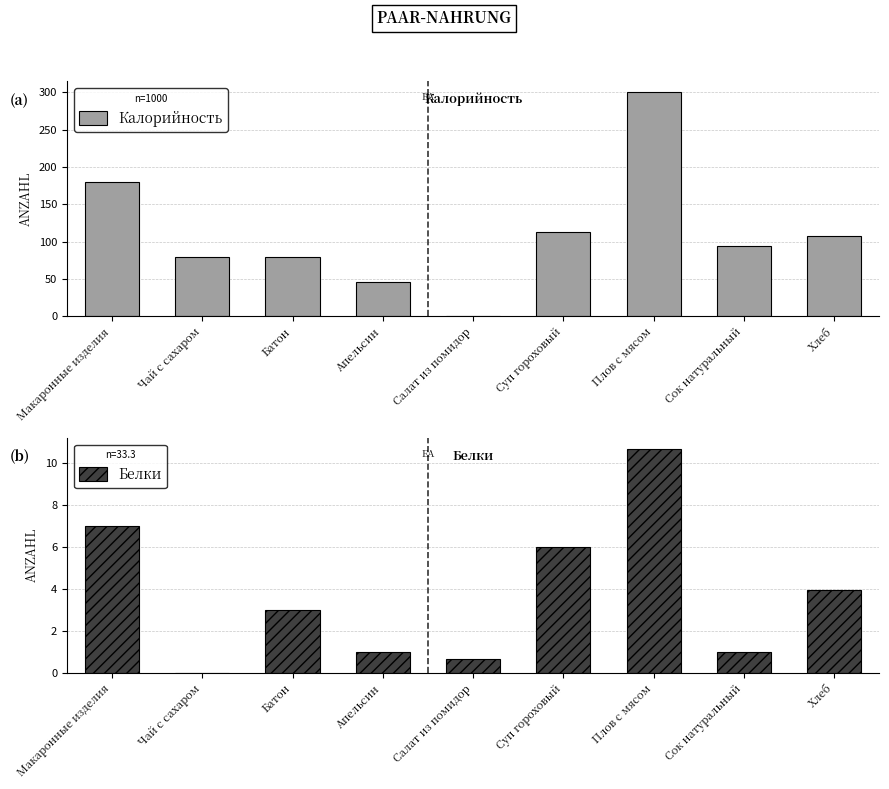

At which label does Калорийность reach its peak?

Плов с мясом